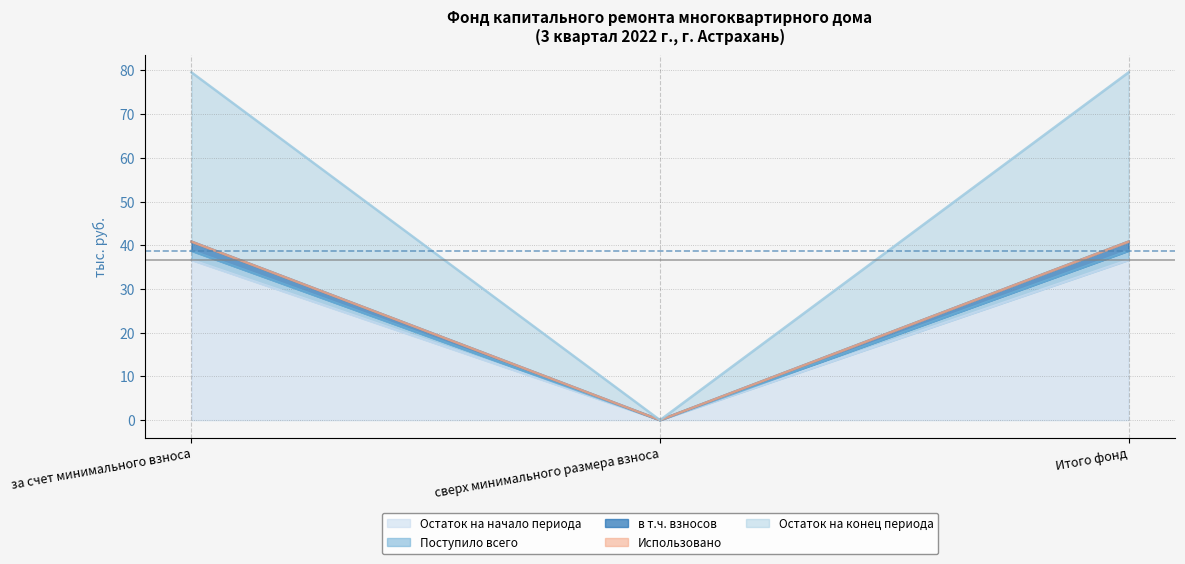

At which label is Остаток на начало периода closest to 18?

сверх минимального размера взноса